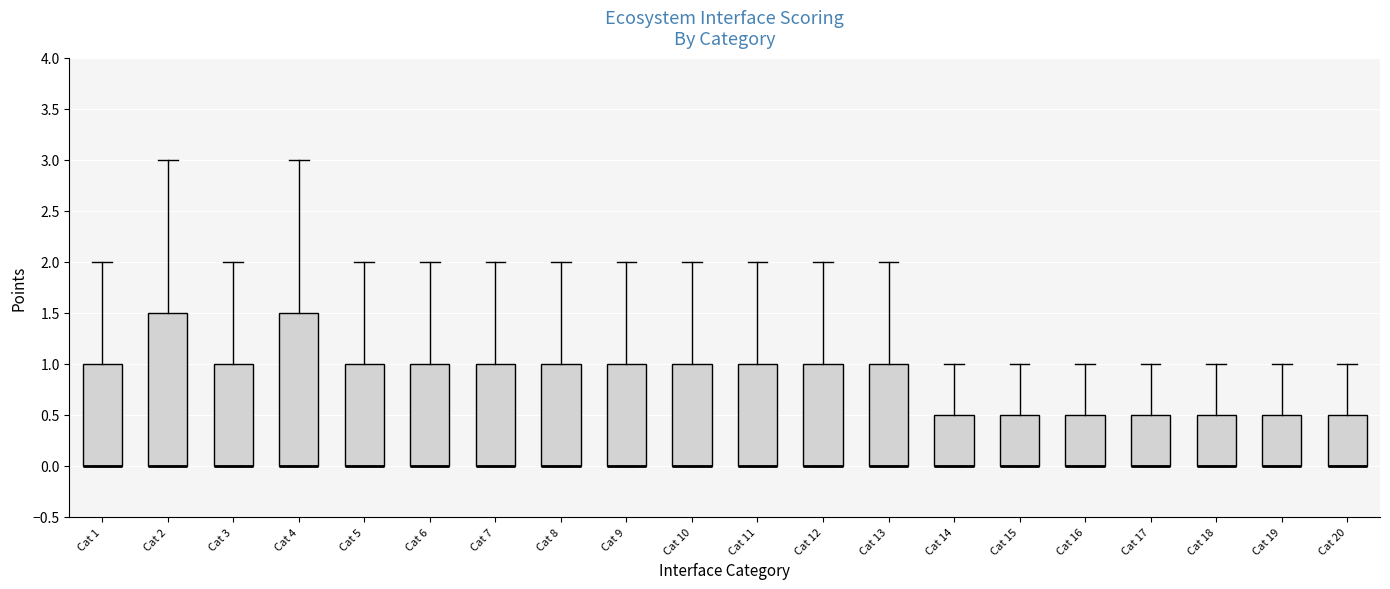

Reading left to right, read every box against the y-axis: the position of its median line, the range the box covers, and the ends of its whiskers. The values are not printed on the chart, so give them approximately, as read against the axis.

Cat 1: median 0.0 (drawn on the box's lower edge), box 0.0 to 1.0, whiskers 0.0 to 2.0
Cat 2: median 0.0 (drawn on the box's lower edge), box 0.0 to 1.5, whiskers 0.0 to 3.0
Cat 3: median 0.0 (drawn on the box's lower edge), box 0.0 to 1.0, whiskers 0.0 to 2.0
Cat 4: median 0.0 (drawn on the box's lower edge), box 0.0 to 1.5, whiskers 0.0 to 3.0
Cat 5: median 0.0 (drawn on the box's lower edge), box 0.0 to 1.0, whiskers 0.0 to 2.0
Cat 6: median 0.0 (drawn on the box's lower edge), box 0.0 to 1.0, whiskers 0.0 to 2.0
Cat 7: median 0.0 (drawn on the box's lower edge), box 0.0 to 1.0, whiskers 0.0 to 2.0
Cat 8: median 0.0 (drawn on the box's lower edge), box 0.0 to 1.0, whiskers 0.0 to 2.0
Cat 9: median 0.0 (drawn on the box's lower edge), box 0.0 to 1.0, whiskers 0.0 to 2.0
Cat 10: median 0.0 (drawn on the box's lower edge), box 0.0 to 1.0, whiskers 0.0 to 2.0
Cat 11: median 0.0 (drawn on the box's lower edge), box 0.0 to 1.0, whiskers 0.0 to 2.0
Cat 12: median 0.0 (drawn on the box's lower edge), box 0.0 to 1.0, whiskers 0.0 to 2.0
Cat 13: median 0.0 (drawn on the box's lower edge), box 0.0 to 1.0, whiskers 0.0 to 2.0
Cat 14: median 0.0 (drawn on the box's lower edge), box 0.0 to 0.5, whiskers 0.0 to 1.0
Cat 15: median 0.0 (drawn on the box's lower edge), box 0.0 to 0.5, whiskers 0.0 to 1.0
Cat 16: median 0.0 (drawn on the box's lower edge), box 0.0 to 0.5, whiskers 0.0 to 1.0
Cat 17: median 0.0 (drawn on the box's lower edge), box 0.0 to 0.5, whiskers 0.0 to 1.0
Cat 18: median 0.0 (drawn on the box's lower edge), box 0.0 to 0.5, whiskers 0.0 to 1.0
Cat 19: median 0.0 (drawn on the box's lower edge), box 0.0 to 0.5, whiskers 0.0 to 1.0
Cat 20: median 0.0 (drawn on the box's lower edge), box 0.0 to 0.5, whiskers 0.0 to 1.0